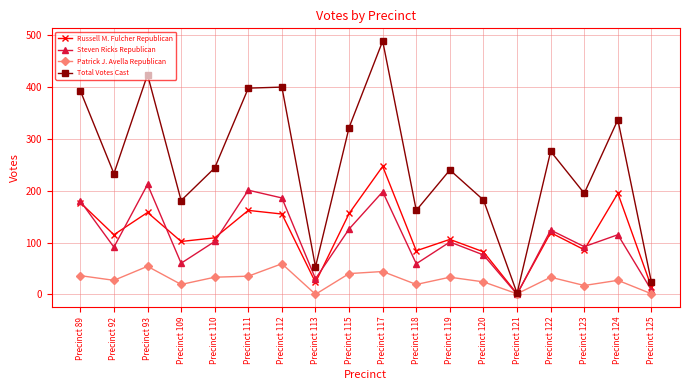

What is the highest value of the Steven Ricks Republican series?

212